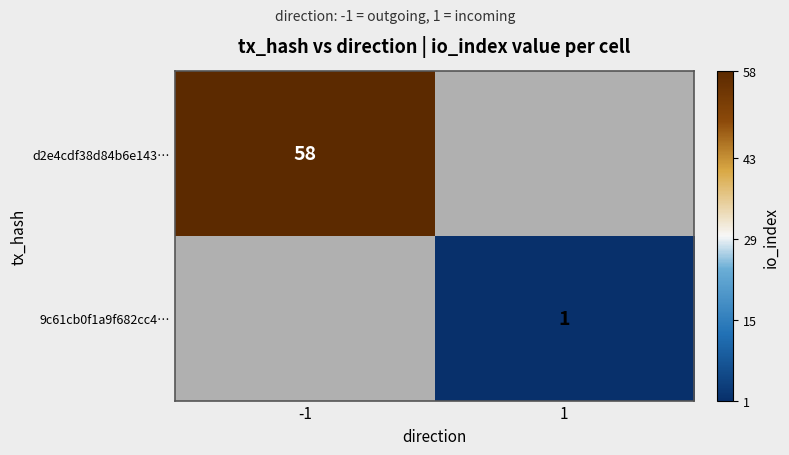

The d2e4cdf38d84b6e143… series shows 89 at -1. True or false?

False